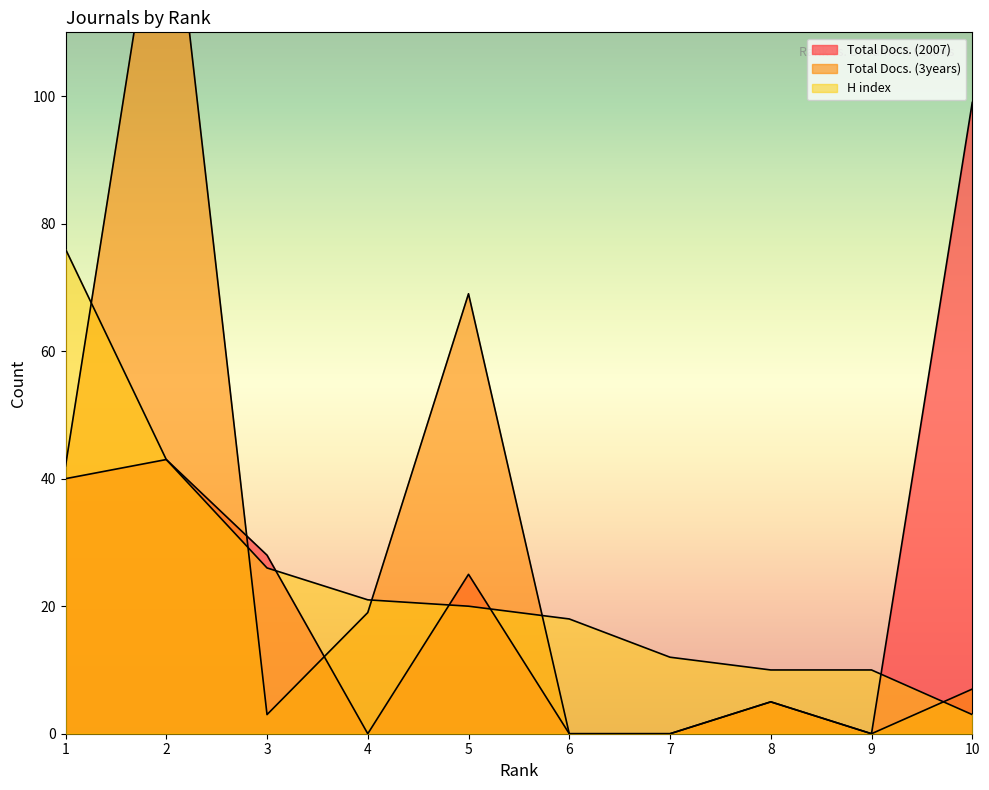

What is the sum of the Total Docs. (3years) values at 7 and 5?

69